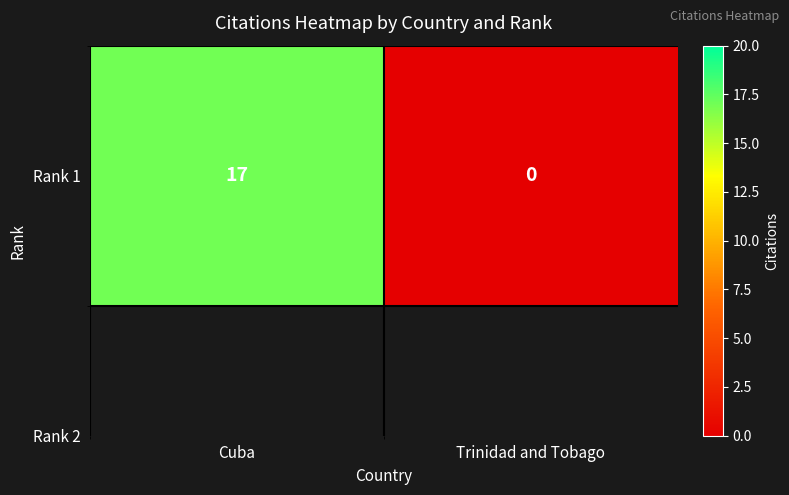

What is the change in value from Cuba to Trinidad and Tobago?

-17